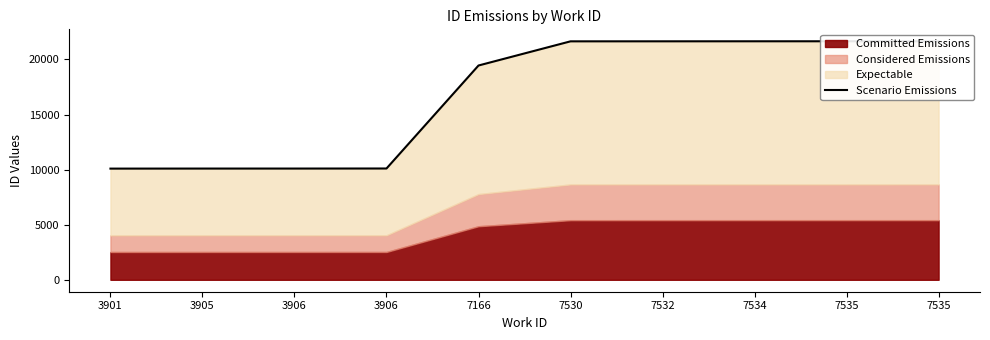

What is the maximum value shown in the chart?

21647